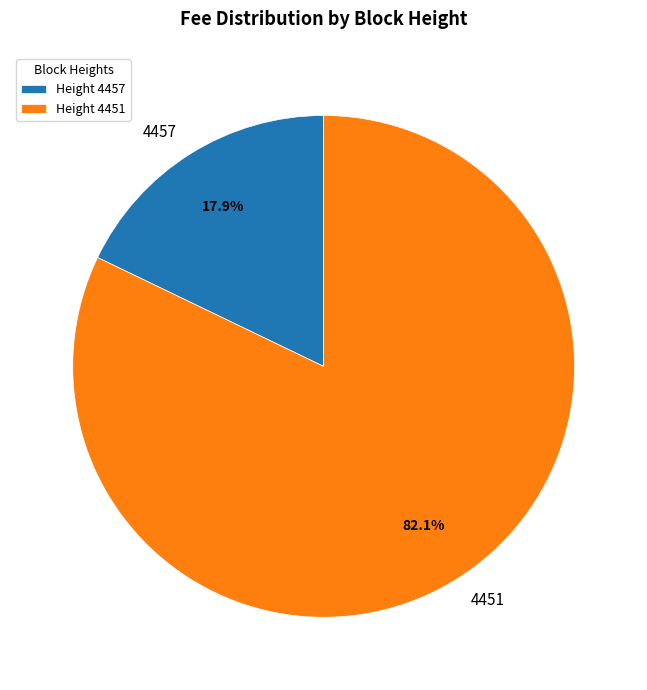

What is the smallest slice in the pie chart?

4457